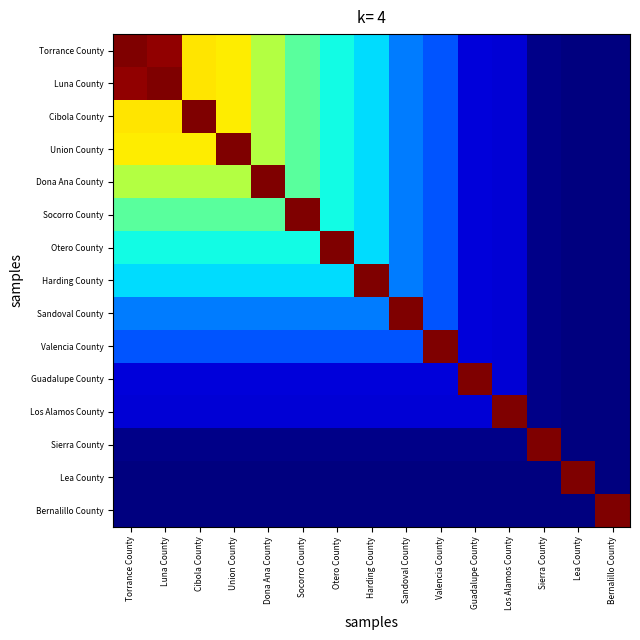

Reading right to left, extract all data points from this chart.

Torrance County: Bernalillo County=390.7	Lea County=390.8	Sierra County=391.4	Los Alamos County=397.1	Guadalupe County=397.4	Valencia County=408.2	Sandoval County=411.6	Harding County=419.4	Otero County=422.1	Socorro County=429.0	Dona Ana County=438.4	Union County=445.8	Cibola County=446.4	Luna County=472.9	Torrance County=474.5
Luna County: Bernalillo County=390.7	Lea County=390.8	Sierra County=391.4	Los Alamos County=397.1	Guadalupe County=397.4	Valencia County=408.2	Sandoval County=411.6	Harding County=419.4	Otero County=422.1	Socorro County=429.0	Dona Ana County=438.4	Union County=445.8	Cibola County=446.4	Luna County=474.5	Torrance County=472.9
Cibola County: Bernalillo County=390.7	Lea County=390.8	Sierra County=391.4	Los Alamos County=397.1	Guadalupe County=397.4	Valencia County=408.2	Sandoval County=411.6	Harding County=419.4	Otero County=422.1	Socorro County=429.0	Dona Ana County=438.4	Union County=445.8	Cibola County=474.5	Luna County=446.4	Torrance County=446.4
Union County: Bernalillo County=390.7	Lea County=390.8	Sierra County=391.4	Los Alamos County=397.1	Guadalupe County=397.4	Valencia County=408.2	Sandoval County=411.6	Harding County=419.4	Otero County=422.1	Socorro County=429.0	Dona Ana County=438.4	Union County=474.5	Cibola County=445.8	Luna County=445.8	Torrance County=445.8
Dona Ana County: Bernalillo County=390.7	Lea County=390.8	Sierra County=391.4	Los Alamos County=397.1	Guadalupe County=397.4	Valencia County=408.2	Sandoval County=411.6	Harding County=419.4	Otero County=422.1	Socorro County=429.0	Dona Ana County=474.5	Union County=438.4	Cibola County=438.4	Luna County=438.4	Torrance County=438.4
Socorro County: Bernalillo County=390.7	Lea County=390.8	Sierra County=391.4	Los Alamos County=397.1	Guadalupe County=397.4	Valencia County=408.2	Sandoval County=411.6	Harding County=419.4	Otero County=422.1	Socorro County=474.5	Dona Ana County=429.0	Union County=429.0	Cibola County=429.0	Luna County=429.0	Torrance County=429.0
Otero County: Bernalillo County=390.7	Lea County=390.8	Sierra County=391.4	Los Alamos County=397.1	Guadalupe County=397.4	Valencia County=408.2	Sandoval County=411.6	Harding County=419.4	Otero County=474.5	Socorro County=422.1	Dona Ana County=422.1	Union County=422.1	Cibola County=422.1	Luna County=422.1	Torrance County=422.1
Harding County: Bernalillo County=390.7	Lea County=390.8	Sierra County=391.4	Los Alamos County=397.1	Guadalupe County=397.4	Valencia County=408.2	Sandoval County=411.6	Harding County=474.5	Otero County=419.4	Socorro County=419.4	Dona Ana County=419.4	Union County=419.4	Cibola County=419.4	Luna County=419.4	Torrance County=419.4
Sandoval County: Bernalillo County=390.7	Lea County=390.8	Sierra County=391.4	Los Alamos County=397.1	Guadalupe County=397.4	Valencia County=408.2	Sandoval County=474.5	Harding County=411.6	Otero County=411.6	Socorro County=411.6	Dona Ana County=411.6	Union County=411.6	Cibola County=411.6	Luna County=411.6	Torrance County=411.6
Valencia County: Bernalillo County=390.7	Lea County=390.8	Sierra County=391.4	Los Alamos County=397.1	Guadalupe County=397.4	Valencia County=474.5	Sandoval County=408.2	Harding County=408.2	Otero County=408.2	Socorro County=408.2	Dona Ana County=408.2	Union County=408.2	Cibola County=408.2	Luna County=408.2	Torrance County=408.2
Guadalupe County: Bernalillo County=390.7	Lea County=390.8	Sierra County=391.4	Los Alamos County=397.1	Guadalupe County=474.5	Valencia County=397.4	Sandoval County=397.4	Harding County=397.4	Otero County=397.4	Socorro County=397.4	Dona Ana County=397.4	Union County=397.4	Cibola County=397.4	Luna County=397.4	Torrance County=397.4
Los Alamos County: Bernalillo County=390.7	Lea County=390.8	Sierra County=391.4	Los Alamos County=474.5	Guadalupe County=397.1	Valencia County=397.1	Sandoval County=397.1	Harding County=397.1	Otero County=397.1	Socorro County=397.1	Dona Ana County=397.1	Union County=397.1	Cibola County=397.1	Luna County=397.1	Torrance County=397.1
Sierra County: Bernalillo County=390.7	Lea County=390.8	Sierra County=474.5	Los Alamos County=391.4	Guadalupe County=391.4	Valencia County=391.4	Sandoval County=391.4	Harding County=391.4	Otero County=391.4	Socorro County=391.4	Dona Ana County=391.4	Union County=391.4	Cibola County=391.4	Luna County=391.4	Torrance County=391.4
Lea County: Bernalillo County=390.7	Lea County=474.5	Sierra County=390.8	Los Alamos County=390.8	Guadalupe County=390.8	Valencia County=390.8	Sandoval County=390.8	Harding County=390.8	Otero County=390.8	Socorro County=390.8	Dona Ana County=390.8	Union County=390.8	Cibola County=390.8	Luna County=390.8	Torrance County=390.8
Bernalillo County: Bernalillo County=474.5	Lea County=390.7	Sierra County=390.7	Los Alamos County=390.7	Guadalupe County=390.7	Valencia County=390.7	Sandoval County=390.7	Harding County=390.7	Otero County=390.7	Socorro County=390.7	Dona Ana County=390.7	Union County=390.7	Cibola County=390.7	Luna County=390.7	Torrance County=390.7